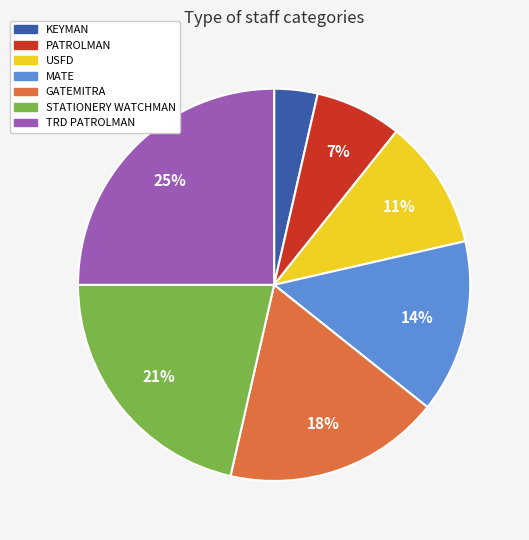

What is the largest slice in the pie chart?

TRD PATROLMAN